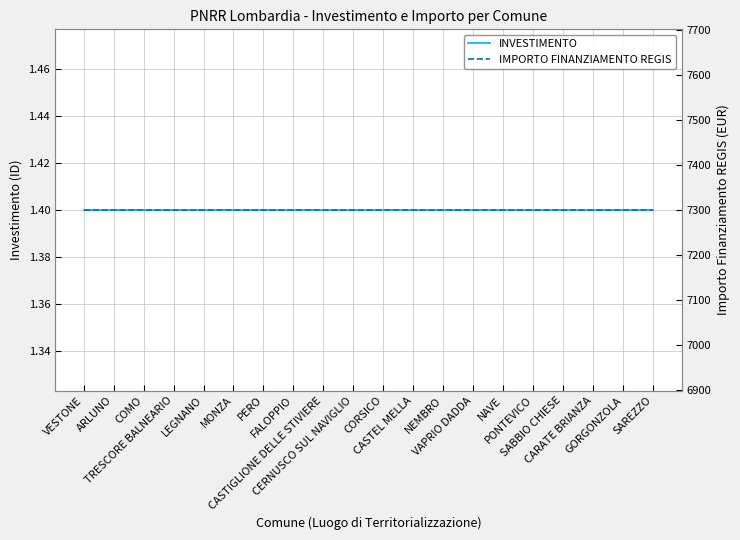

True or false: IMPORTO FINANZIAMENTO REGIS and INVESTIMENTO intersect in this chart.

False